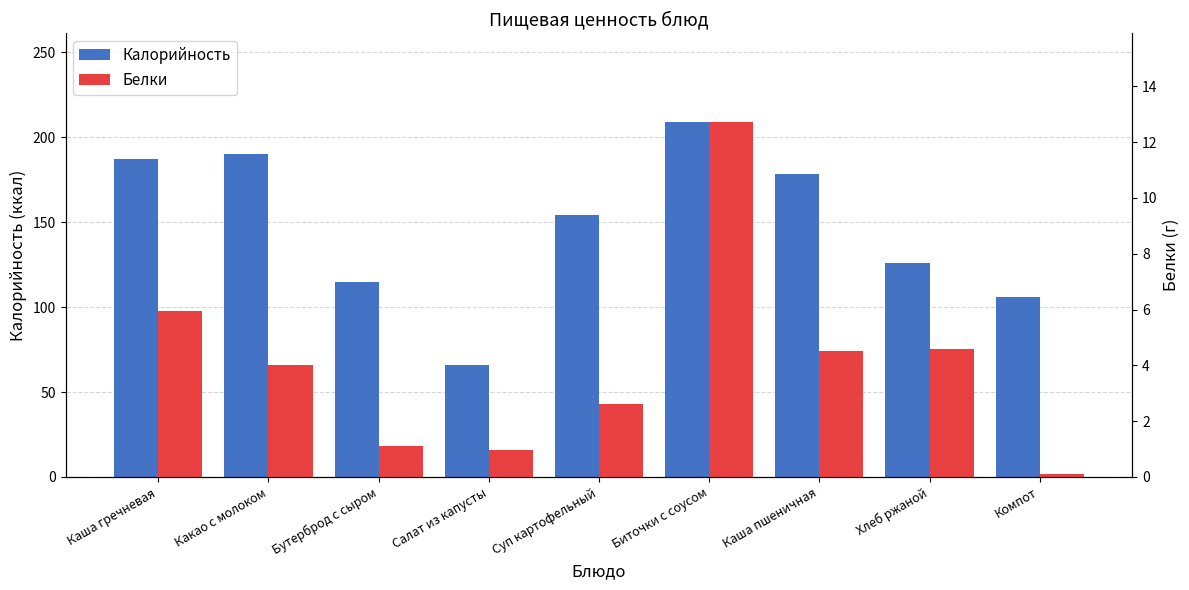

Reading right to left, list all the values displayed in this chart.

Калорийность: 106.0	126.0	178.5	209.0	154.0	66.0	115.0	190.0	187.5
Белки: 0.1	4.6	4.5	12.7	2.6	1.0	1.1	4.0	6.0